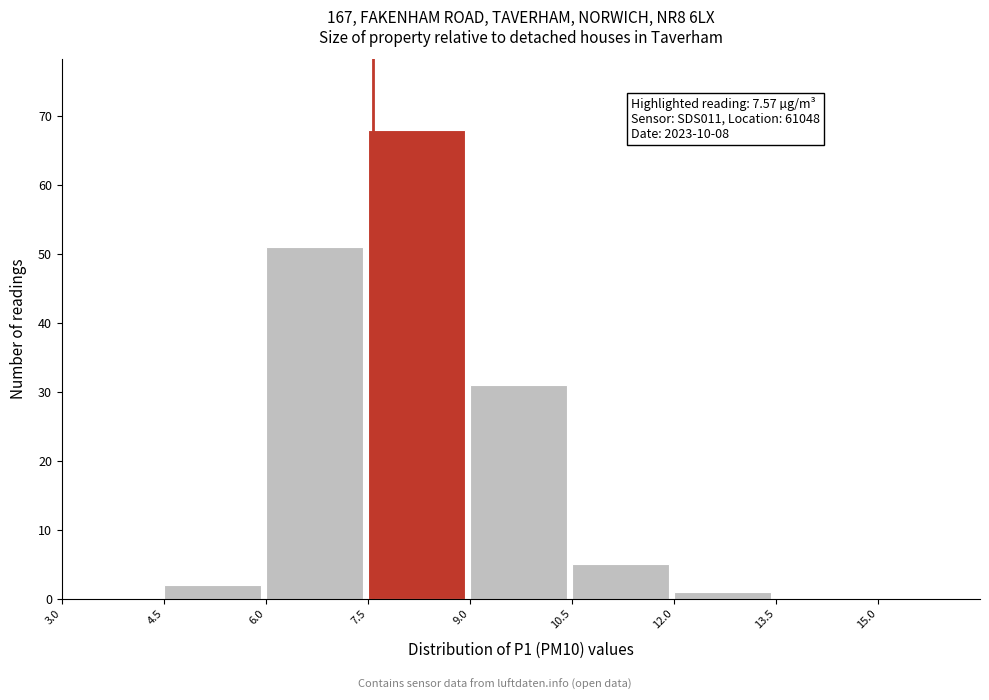

Over which range of the x-axis is the bar tallest?

7.5 to 9.0